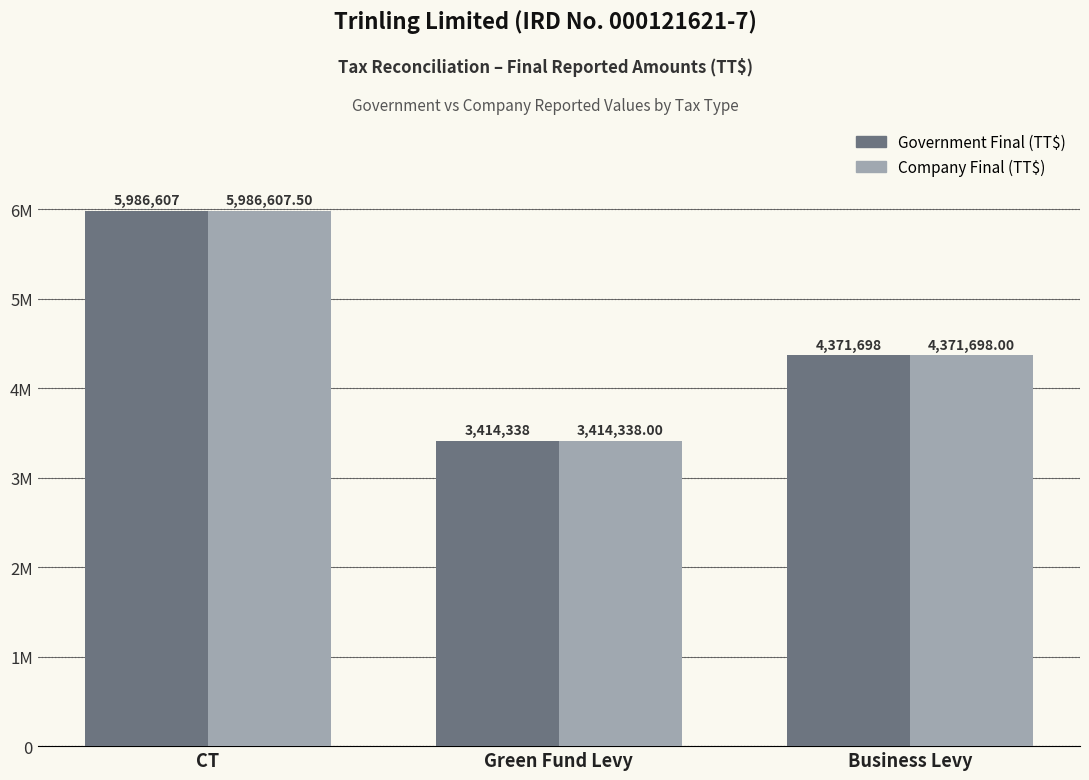

At which label is Government Final (TT$) closest to 4700472?

Business Levy